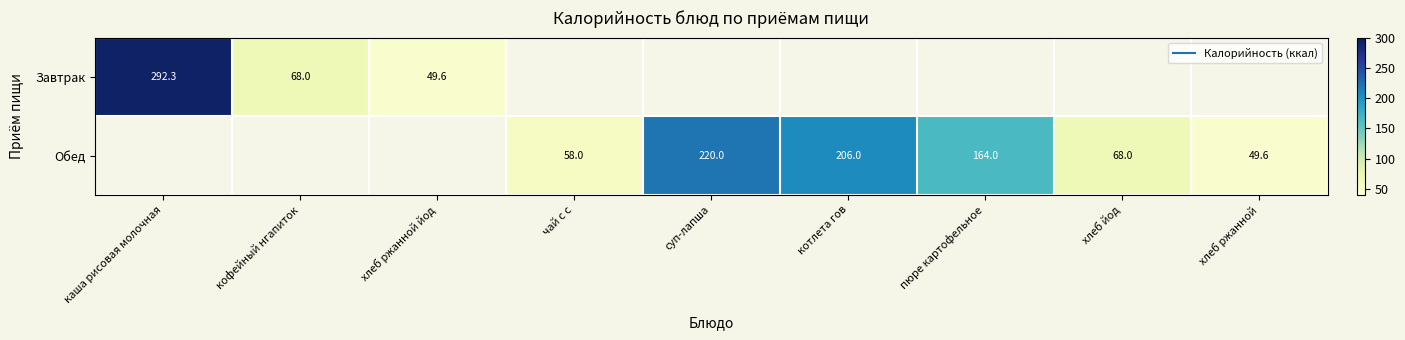

List the series in order of their peak value, highest first.

Завтрак, Обед